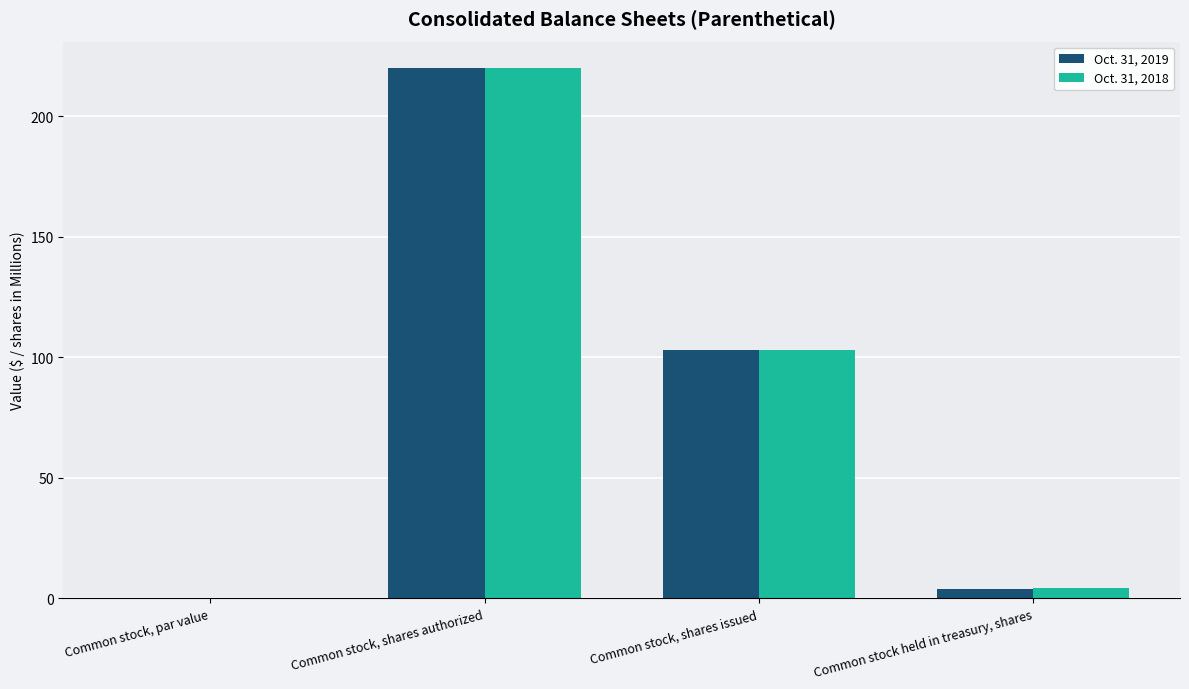

What is the highest value of the Oct. 31, 2019 series?

220.0